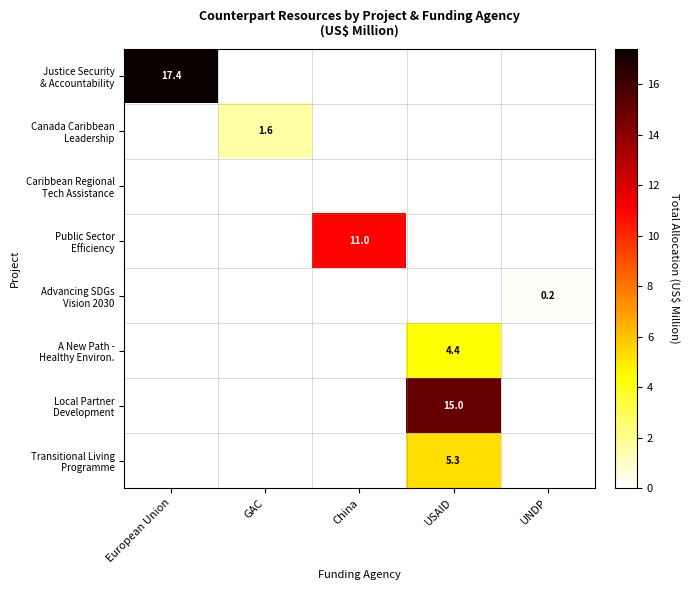

Rank the series at China from lowest to highest value.

Justice Security & Accountability, Canada Caribbean Leadership, Caribbean Regional Tech Assistance, Advancing SDGs Vision 2030, A New Path - Healthy Environ., Local Partner Development, Transitional Living Programme, Public Sector Efficiency